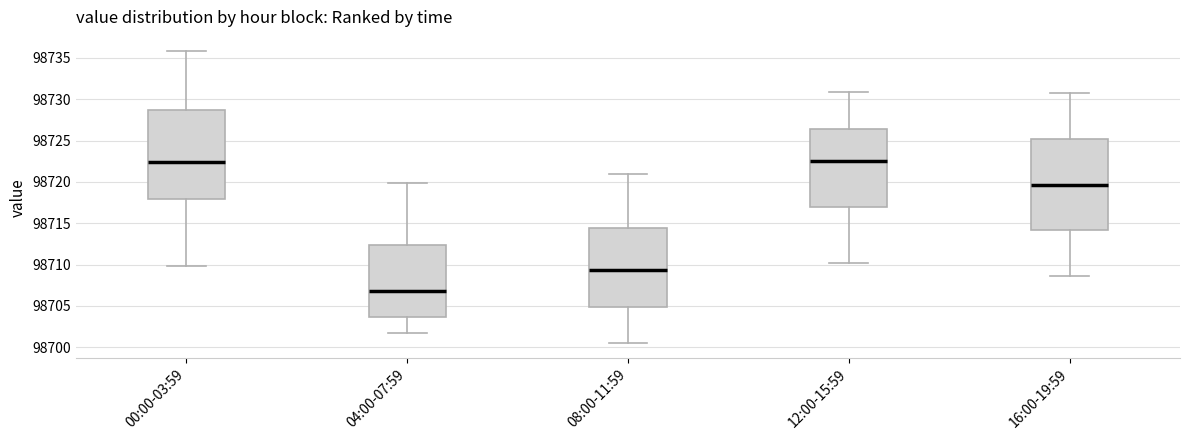

Reading left to right, read every box against the y-axis: the position of its median line, the range the box covers, and the ends of its whiskers. The values are not printed on the chart, so give them approximately, as read against the axis.

00:00-03:59: median 98722.5, box 98718.0 to 98728.5, whiskers 98710.0 to 98736.0
04:00-07:59: median 98707.0, box 98703.5 to 98712.5, whiskers 98702.0 to 98720.0
08:00-11:59: median 98709.5, box 98705.0 to 98714.5, whiskers 98700.5 to 98721.0
12:00-15:59: median 98722.5, box 98717.0 to 98726.5, whiskers 98710.0 to 98731.0
16:00-19:59: median 98719.5, box 98714.0 to 98725.0, whiskers 98708.5 to 98730.5